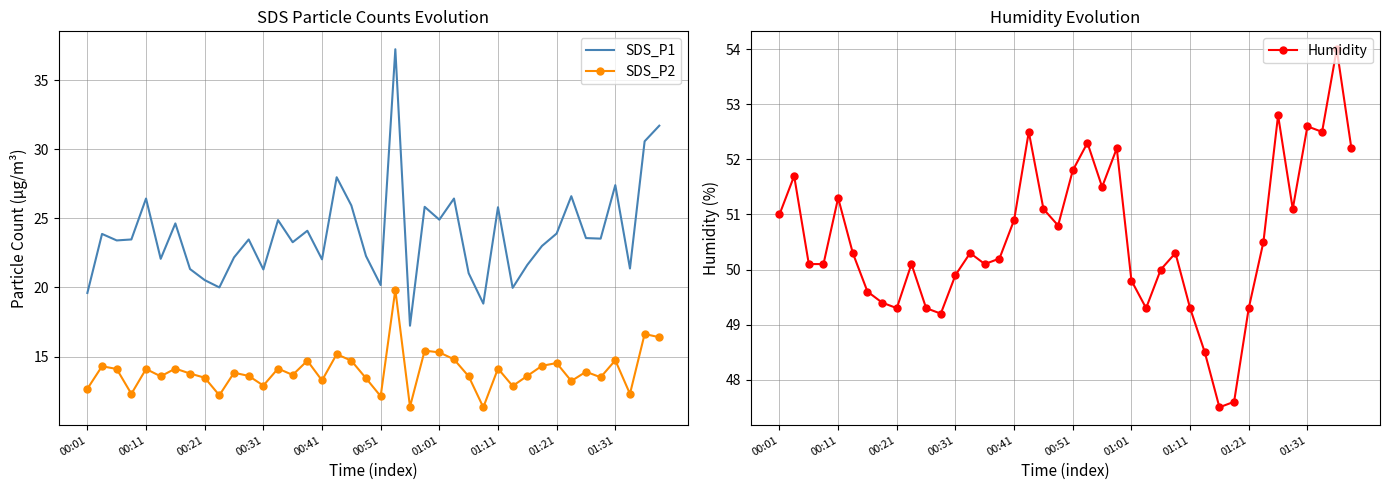

True or false: SDS_P1 and SDS_P2 intersect in this chart.

False